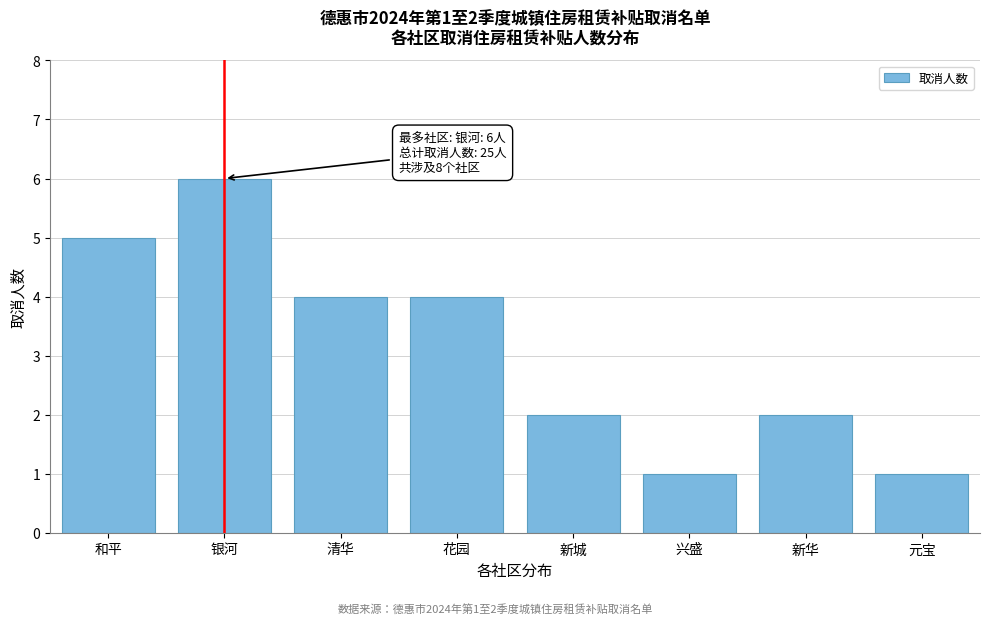

Reading left to right, extract all data points from this chart.

和平=5	银河=6	清华=4	花园=4	新城=2	兴盛=1	新华=2	元宝=1